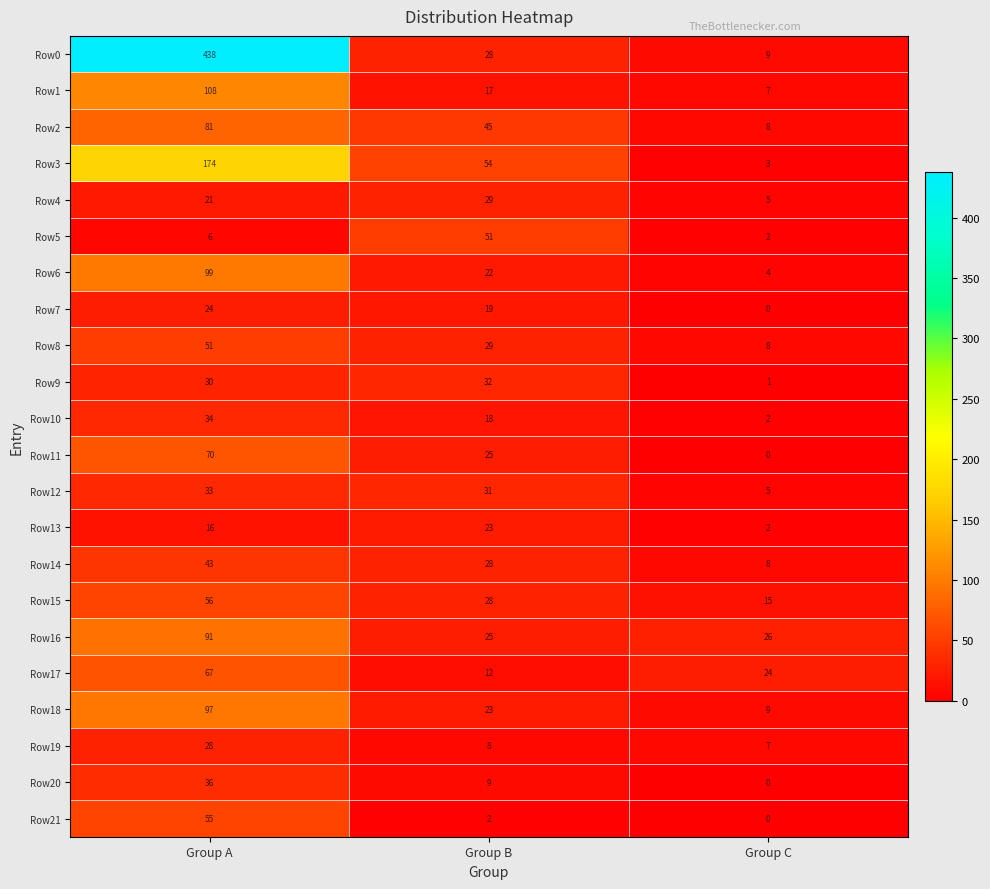

Where does the Row11 series first go above 25?

Group A